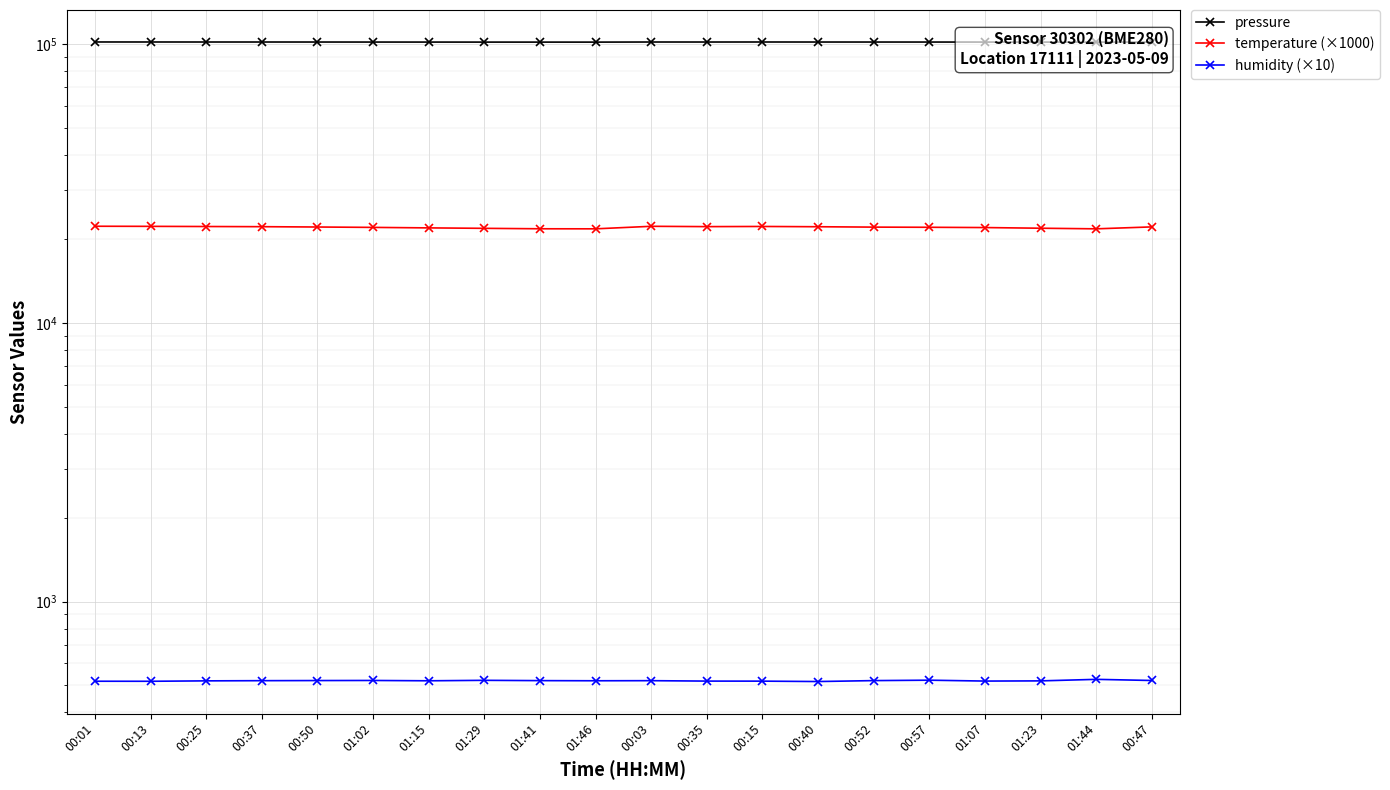

Is it true that pressure equals 159441.8 at 01:23?

False